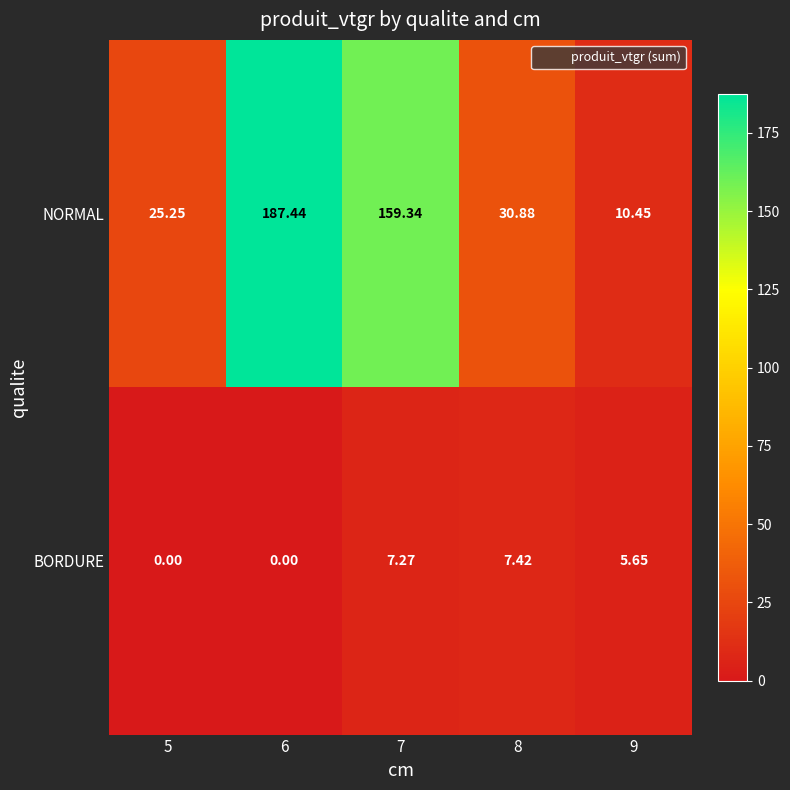

Between 6 and 9, which series saw the biggest shift?

NORMAL